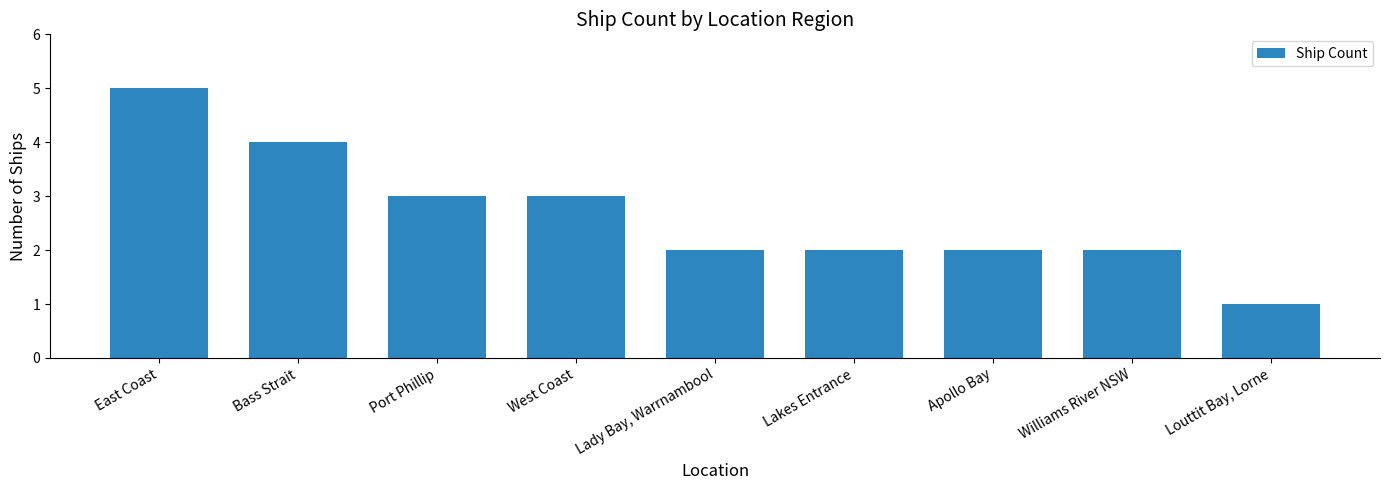

The chart shows a value of 2 at Williams River NSW. True or false?

True